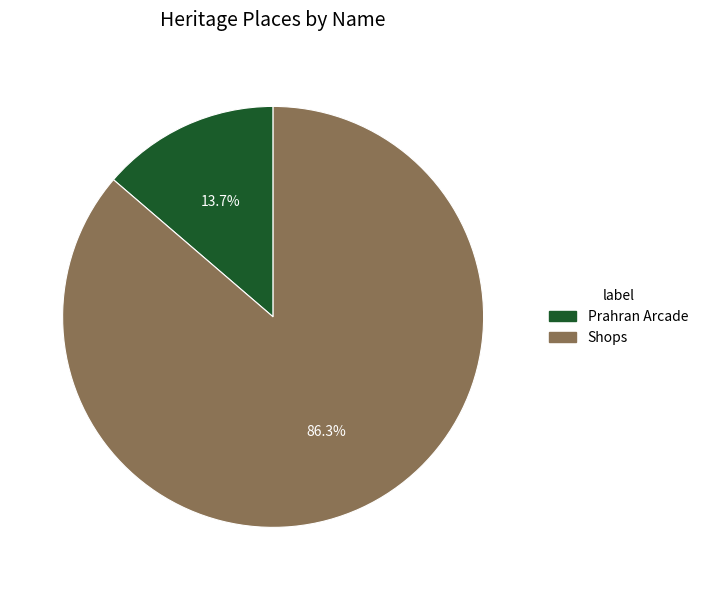

The Shops slice represents 86% of the pie. True or false?

True